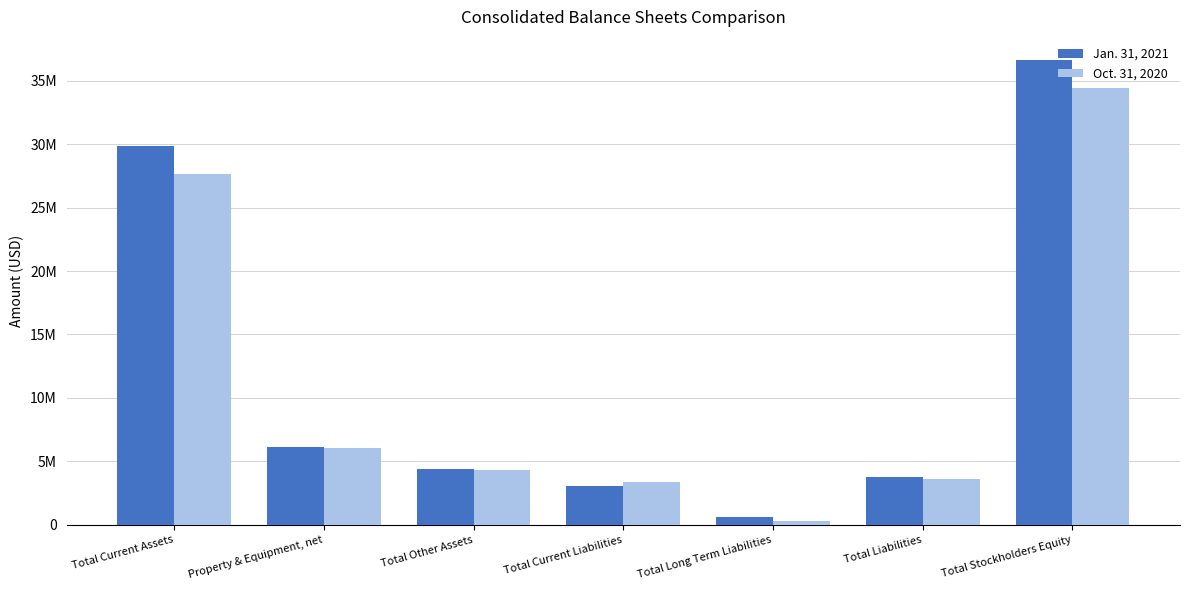

List the series in order of their overall mean, highest first.

Jan. 31, 2021, Oct. 31, 2020